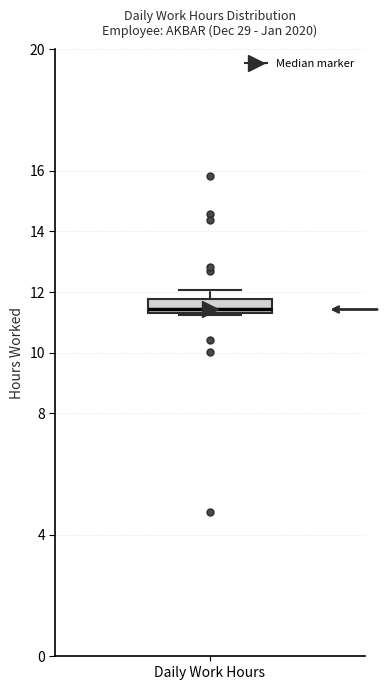

Transcribe this box plot: give where the median line is, the range the box spans, and where the two whiskers end, as read against the y-axis. The values are not printed on the chart, so give them approximately, as read against the axis.

median 11.4 (just above the box's lower edge), box 11.4 to 11.8, whiskers 11.2 to 12.0